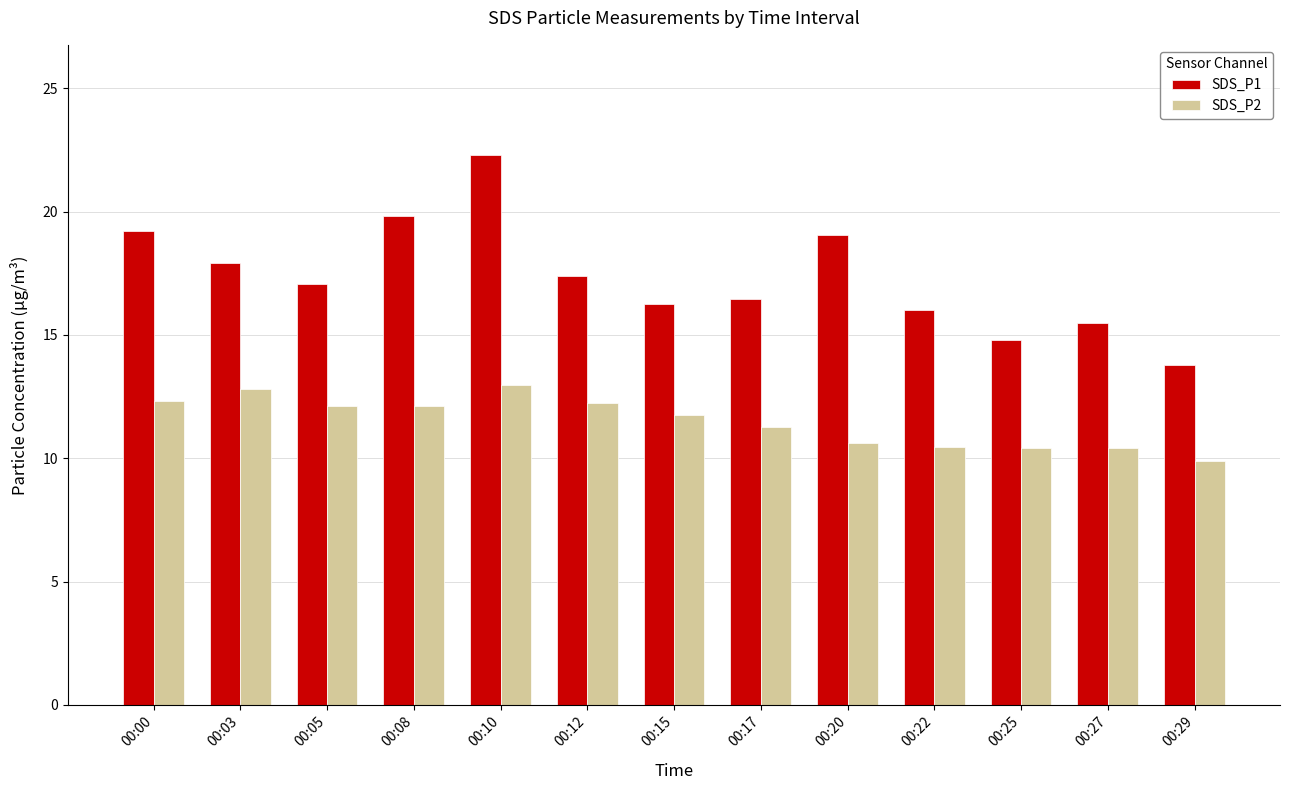

How many distinct data groups are displayed?

2